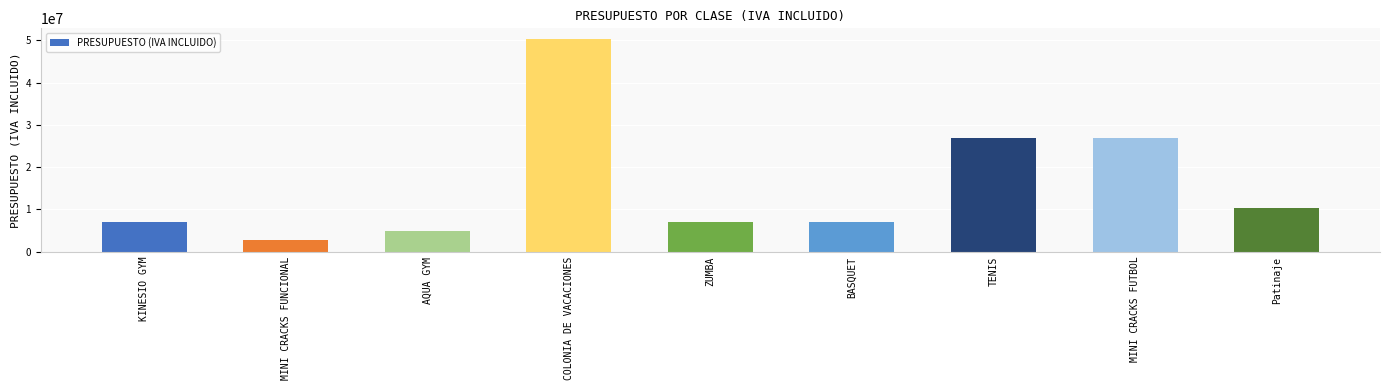

What value does the data have at COLONIA DE VACACIONES?

50300000